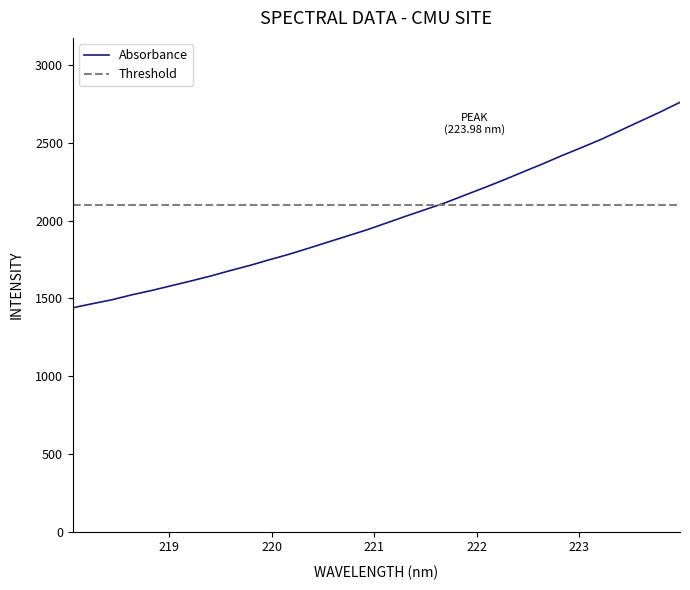

What position from the right is 220.1623?

21